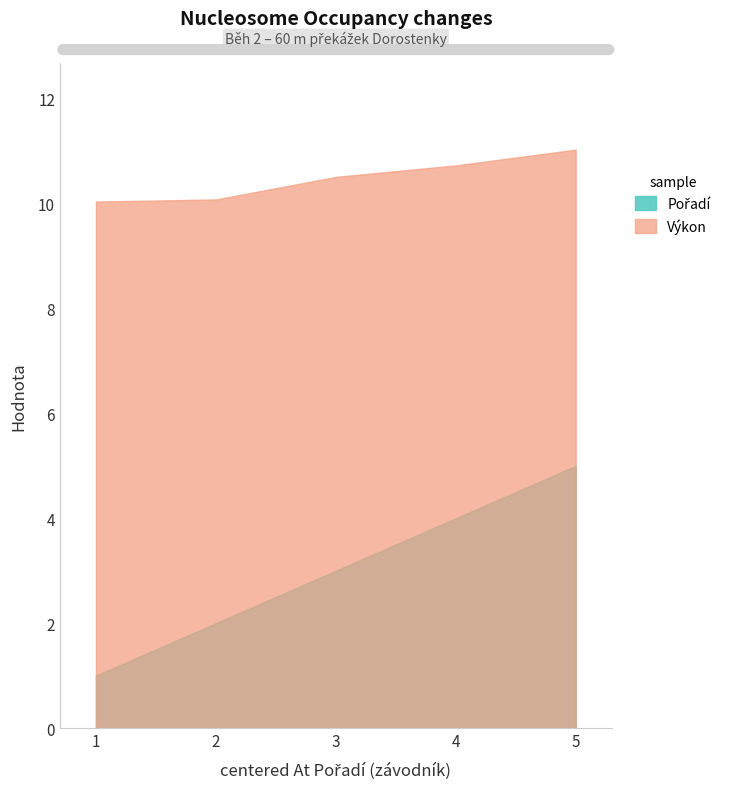

Reading left to right, list all the values displayed in this chart.

Pořadí: Votinská Barbora=1.0	Marvanová Markéta=2.0	Truhlářová Barbora=3.0	Řeháková Karolína=4.0	Houdová Dominika=5.0
Výkon: Votinská Barbora=10.0	Marvanová Markéta=10.1	Truhlářová Barbora=10.5	Řeháková Karolína=10.7	Houdová Dominika=11.0